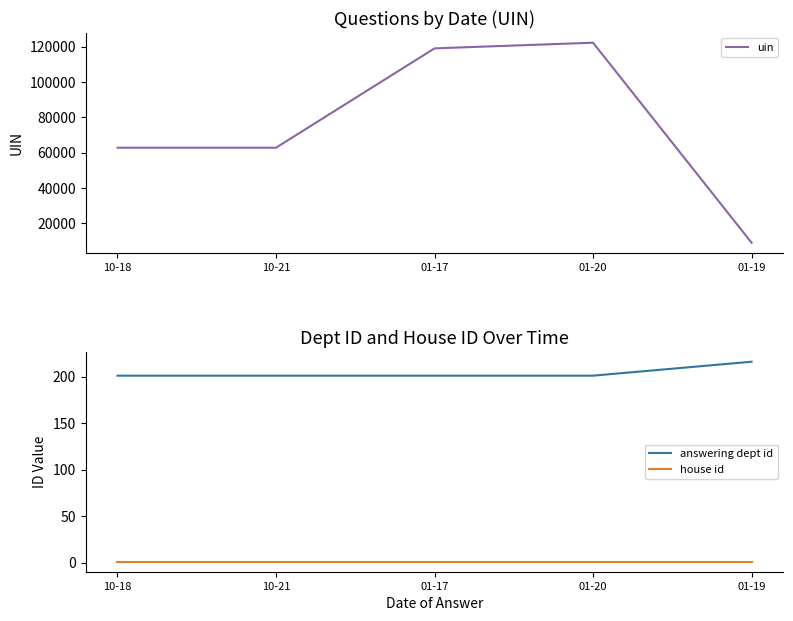

What is the sum of all answering dept id values?

1020.0